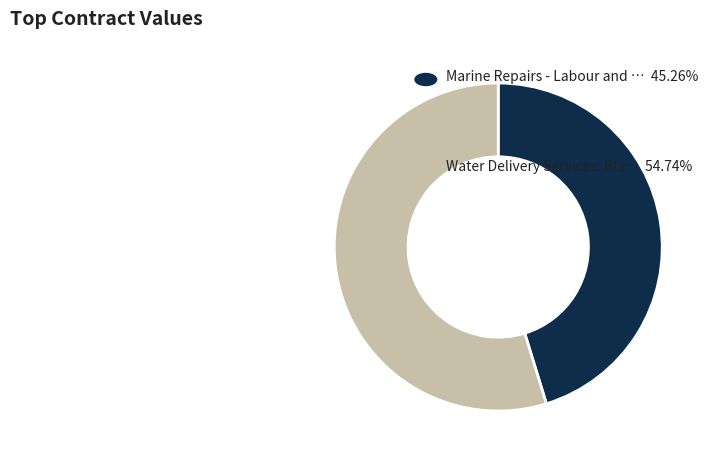

Is there any slice that represents more than half of the pie?

Yes